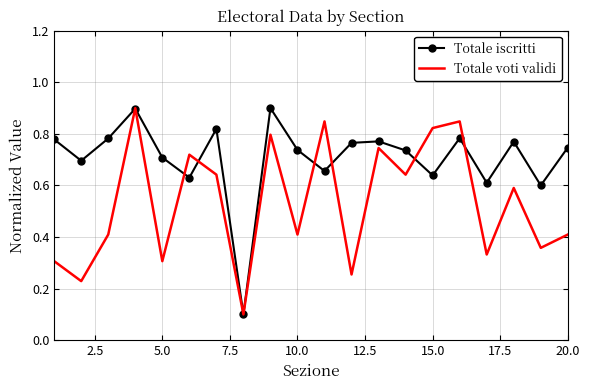

Is it true that Totale voti validi equals 0.7 at 20.0?

False